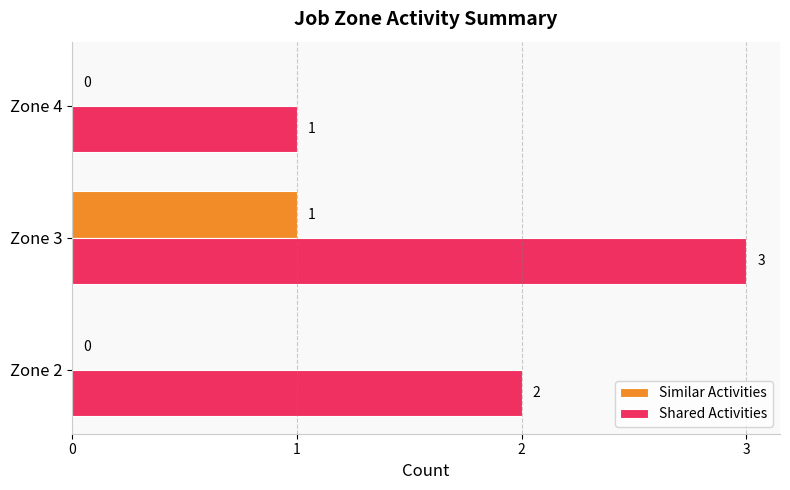

The Shared Activities series shows 3 at Zone 3. True or false?

True